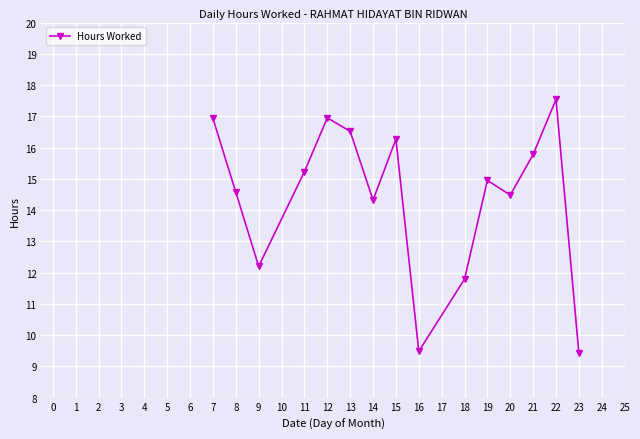

What is the maximum value shown in the chart?

17.5